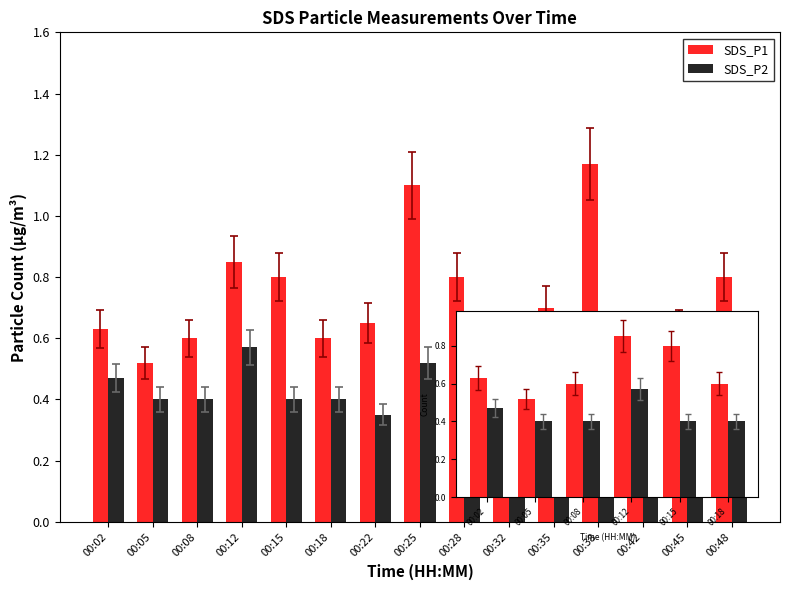

Which series has the widest spread of values?

SDS_P1